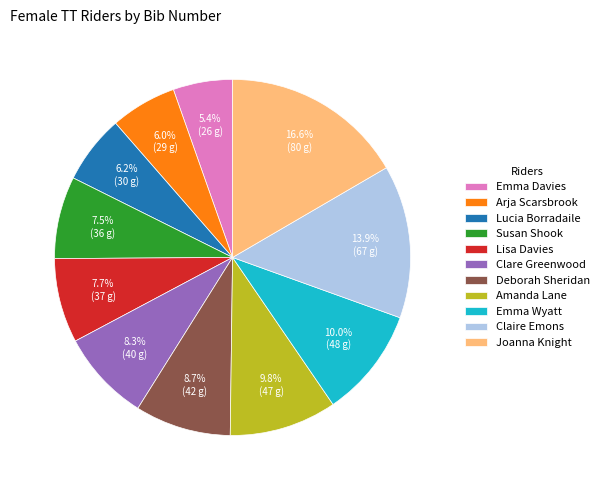

Approximately how many times larger is the value at Arja Scarsbrook compared to Clare Greenwood?

0.7